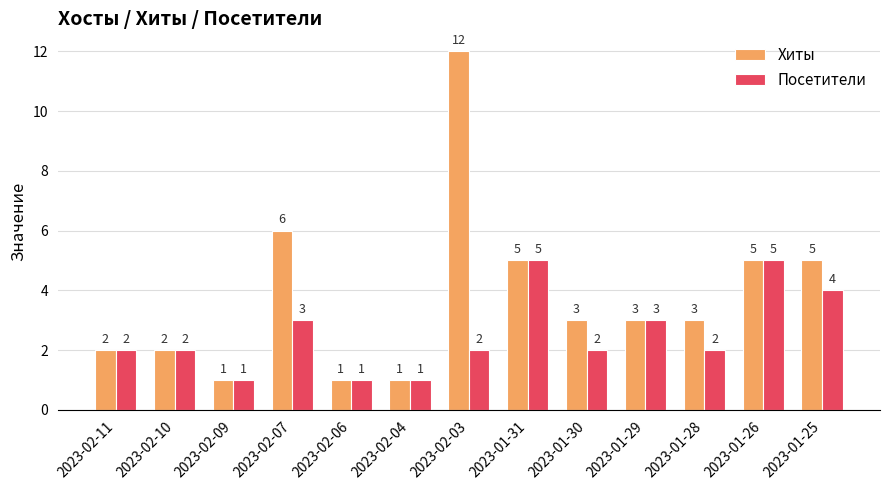

What is the difference between the Посетители values at 2023-01-30 and 2023-02-09?

1